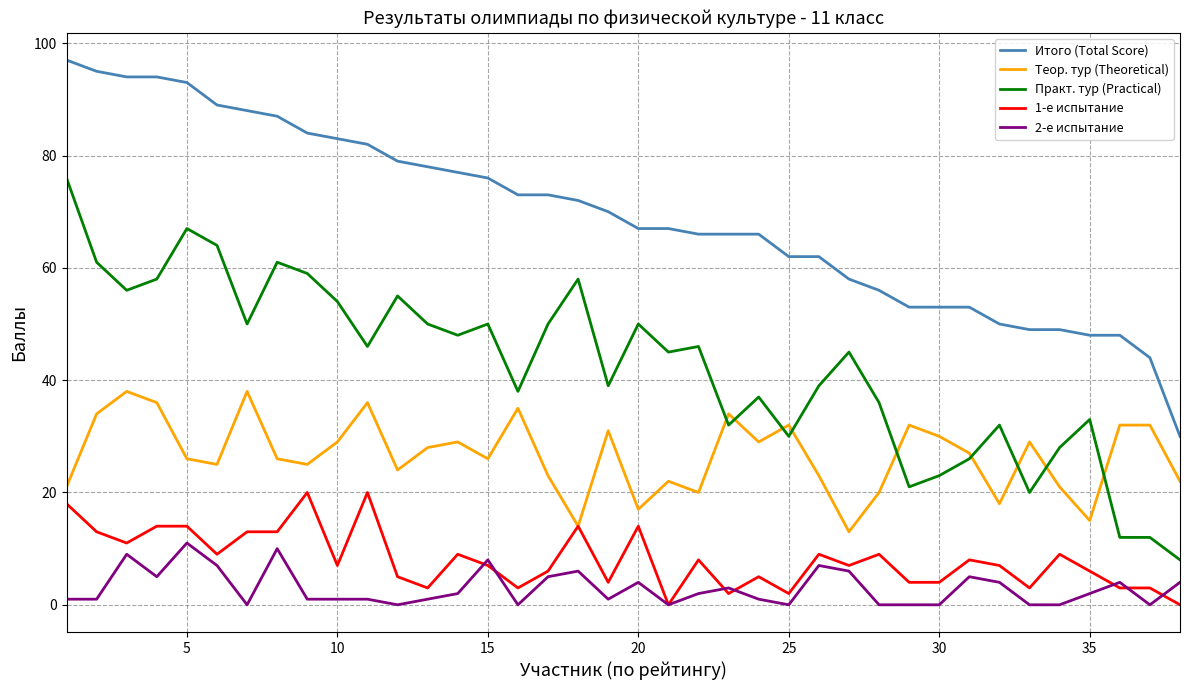

True or false: Практ. тур (Practical) and 1-е испытание cross at least once.

False